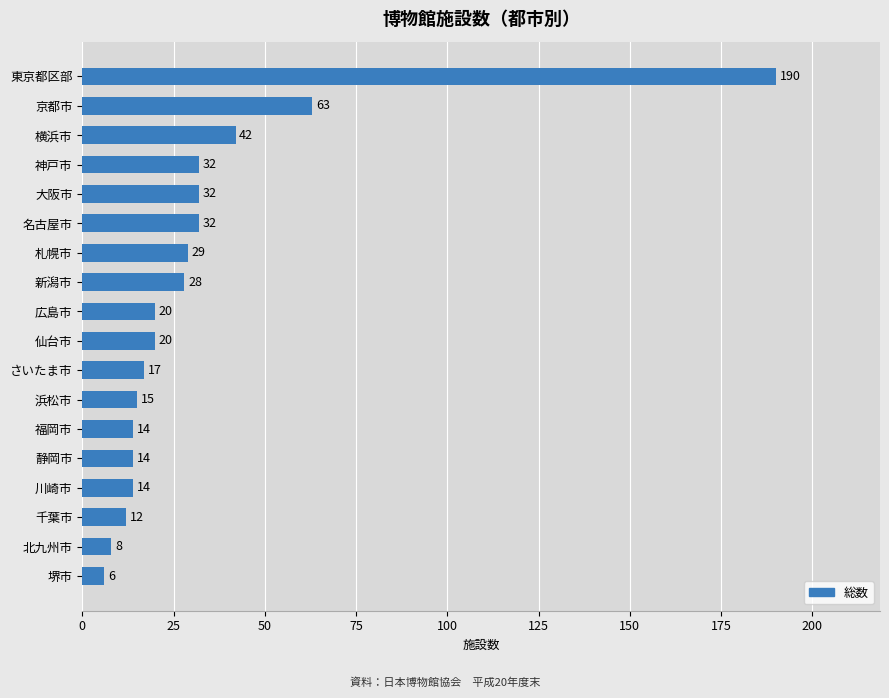

What is the greatest value displayed?

190